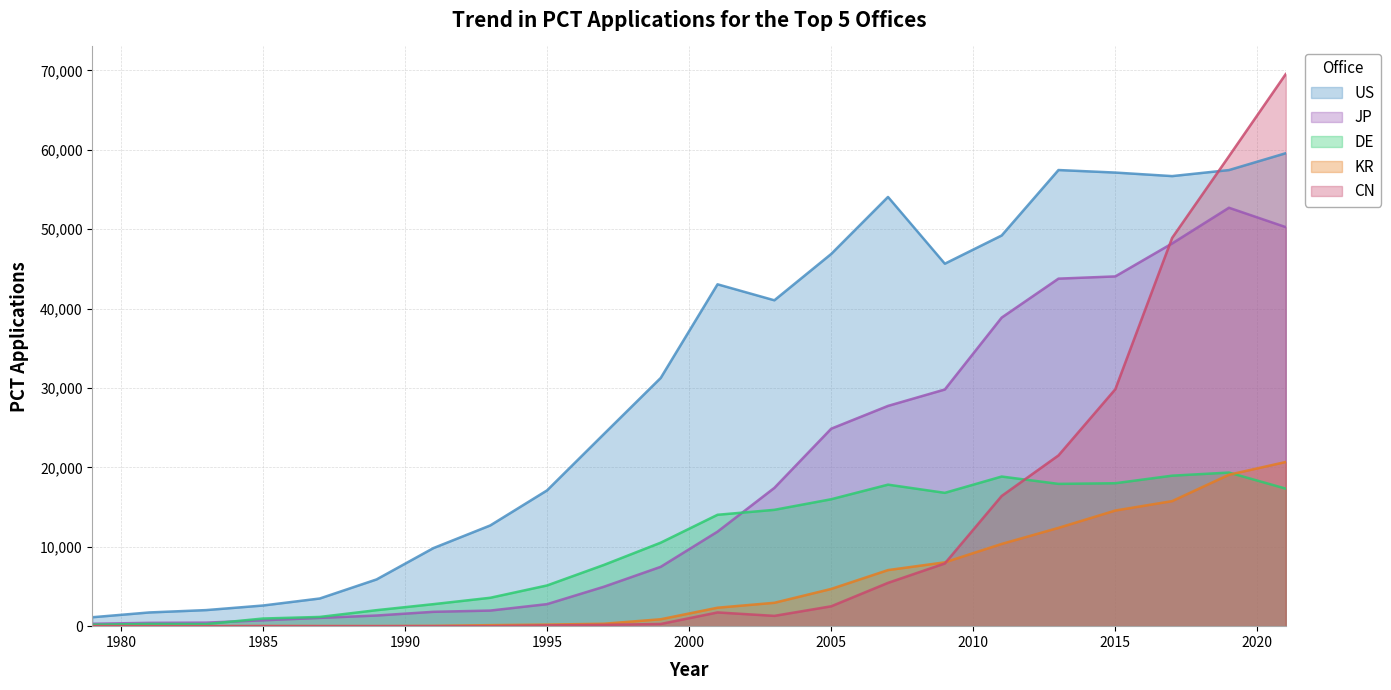

True or false: JP has a value of 27743 at 2007.

True